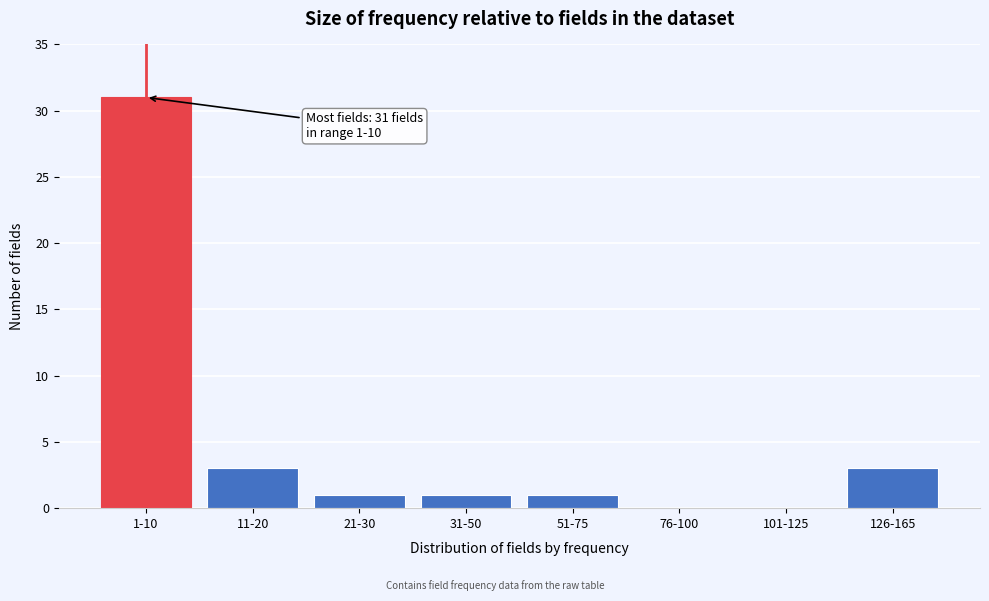

Reading right to left, transcribe all the data shown in this chart.

126-165=3	101-125=0	76-100=0	51-75=1	31-50=1	21-30=1	11-20=3	1-10=31